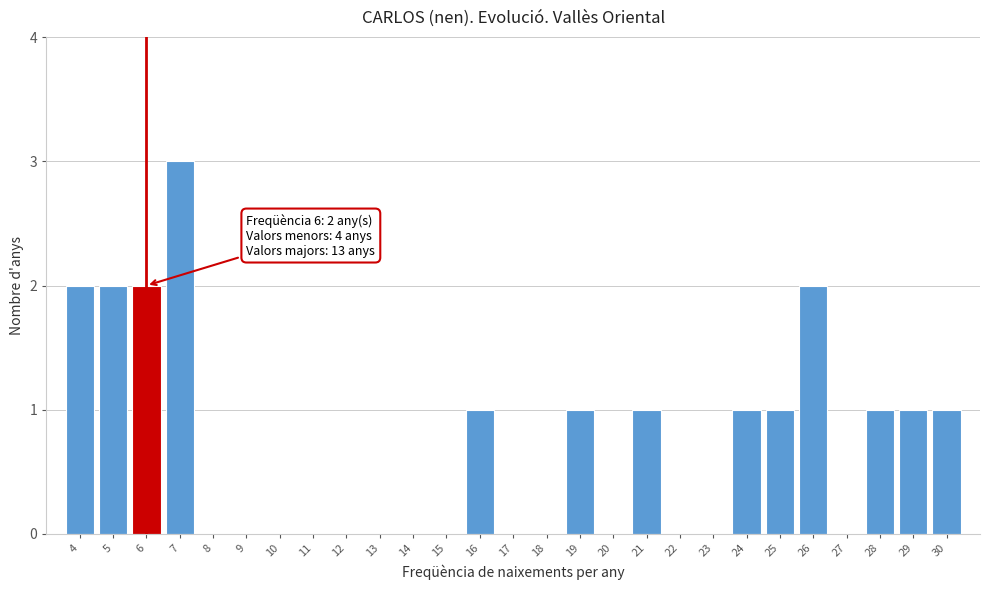

Reading right to left, list all the values displayed in this chart.

30=1	29=1	28=1	27=0	26=2	25=1	24=1	23=0	22=0	21=1	20=0	19=1	18=0	17=0	16=1	15=0	14=0	13=0	12=0	11=0	10=0	9=0	8=0	7=3	6=2	5=2	4=2